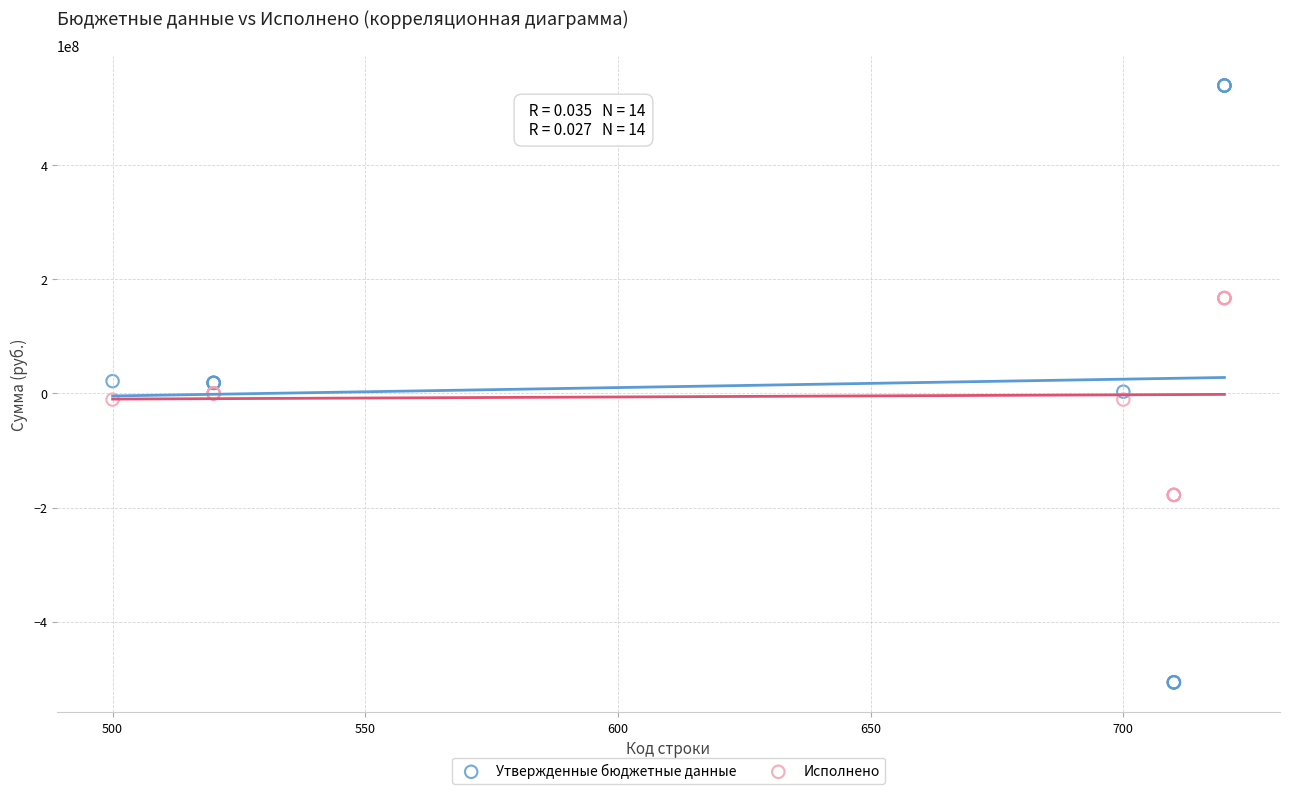

Which series contains the highest Y value?

Утвержденные бюджетные данные